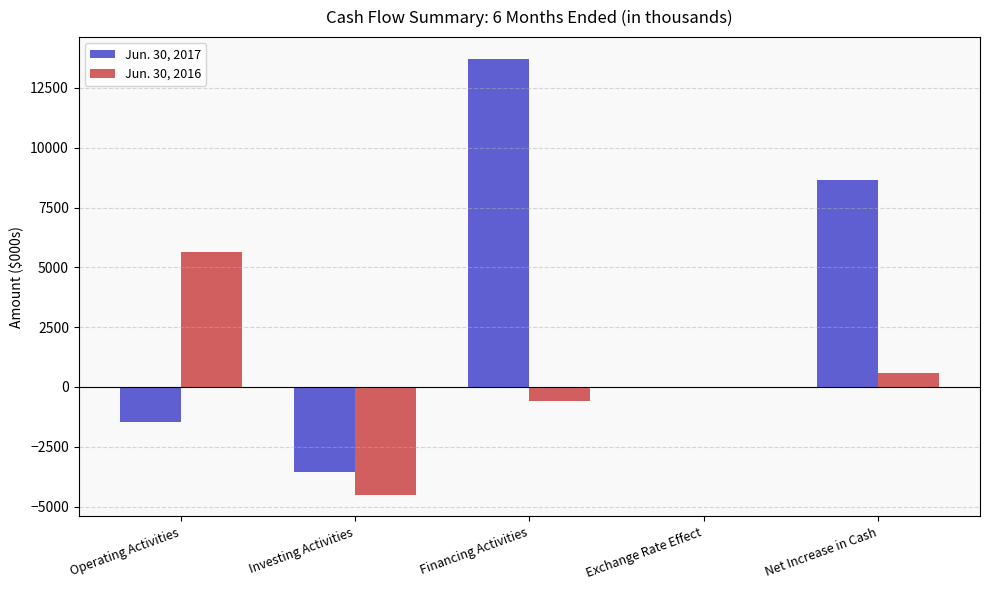

Is the value of Jun. 30, 2016 at Investing Activities greater than the value of Jun. 30, 2017 at Operating Activities?

No